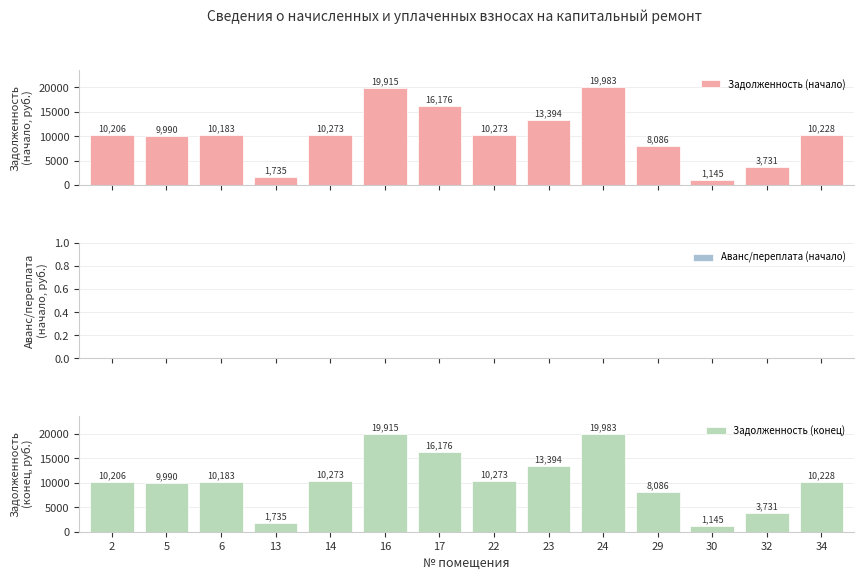

At 24, list the series in order from largest to smallest.

Задолженность (начало), Задолженность (конец), Аванс/переплата (начало)